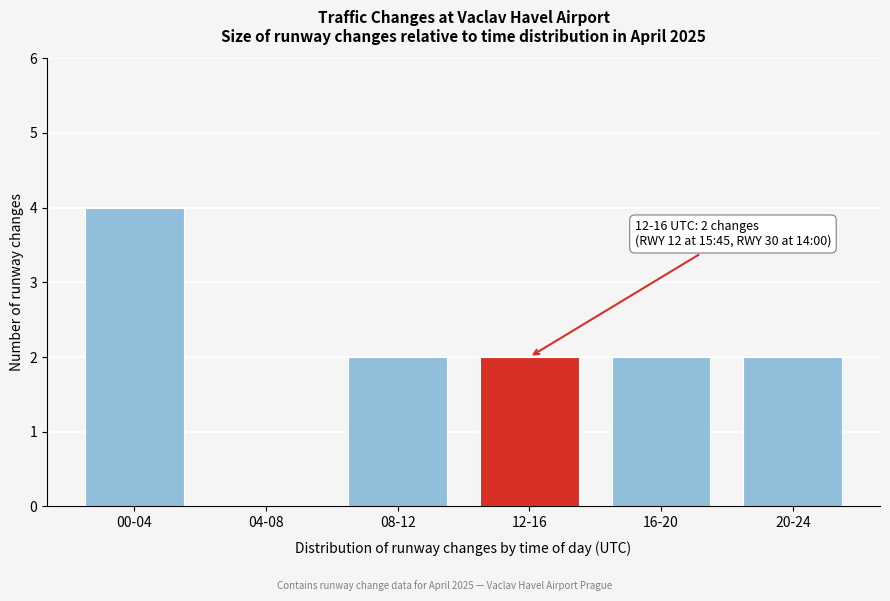

Reading right to left, extract all data points from this chart.

20-24=2	16-20=2	12-16=2	08-12=2	04-08=0	00-04=4